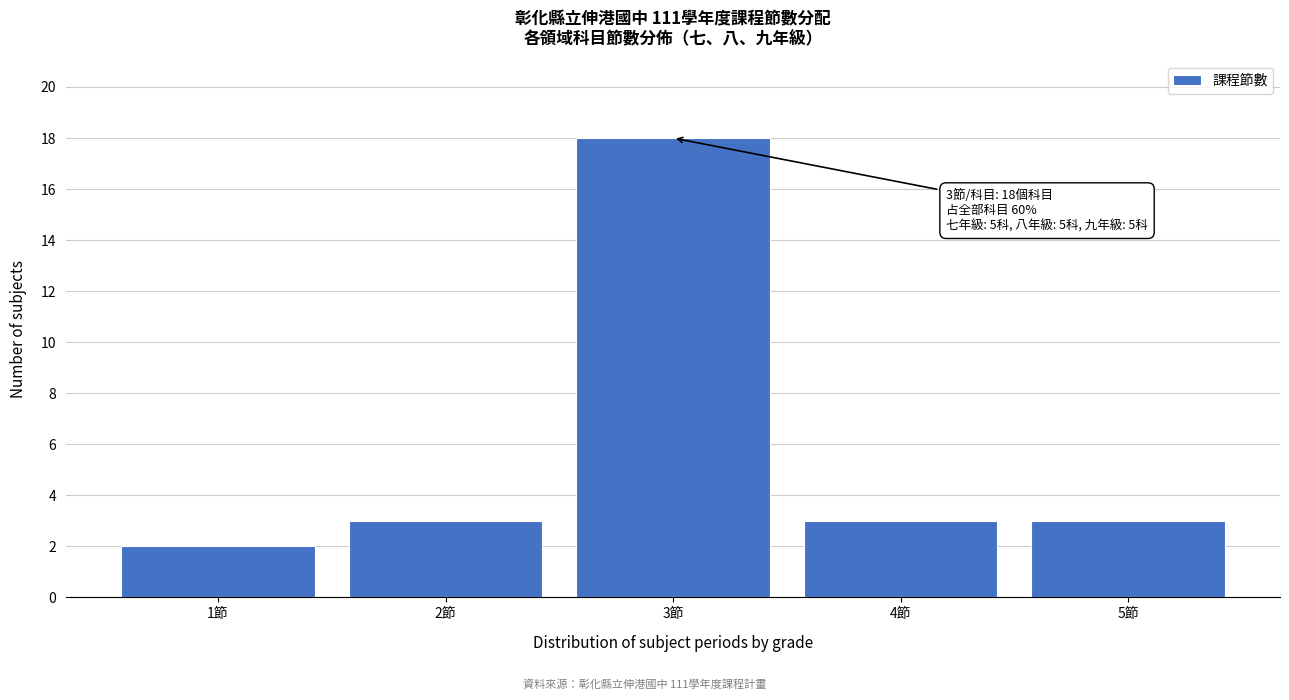

Reading right to left, list all the values displayed in this chart.

3	3	18	3	2